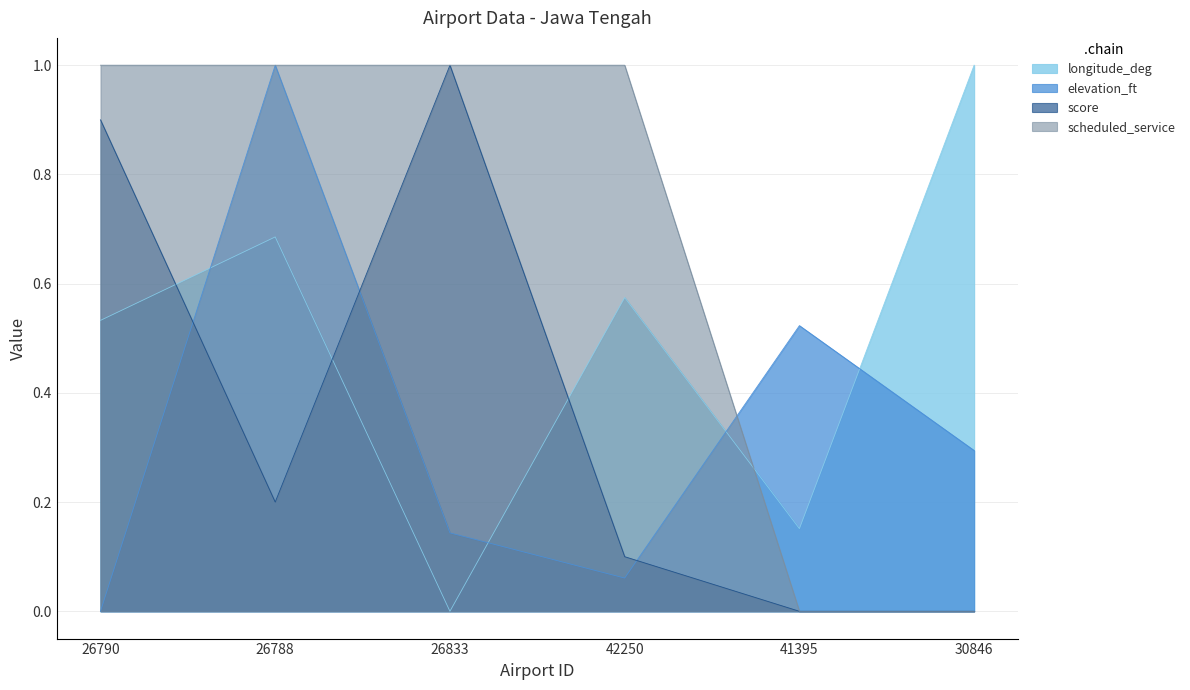

What position from the left is 41395?

5